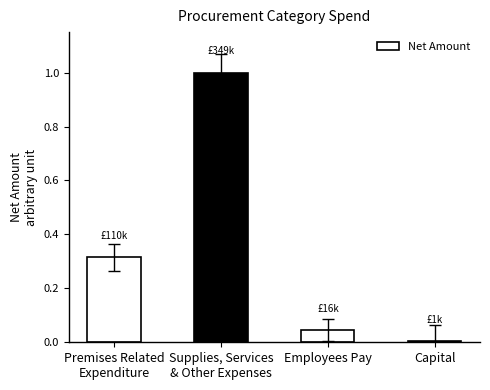

The chart shows a value of 1.0 at Supplies, Services
& Other Expenses. True or false?

True